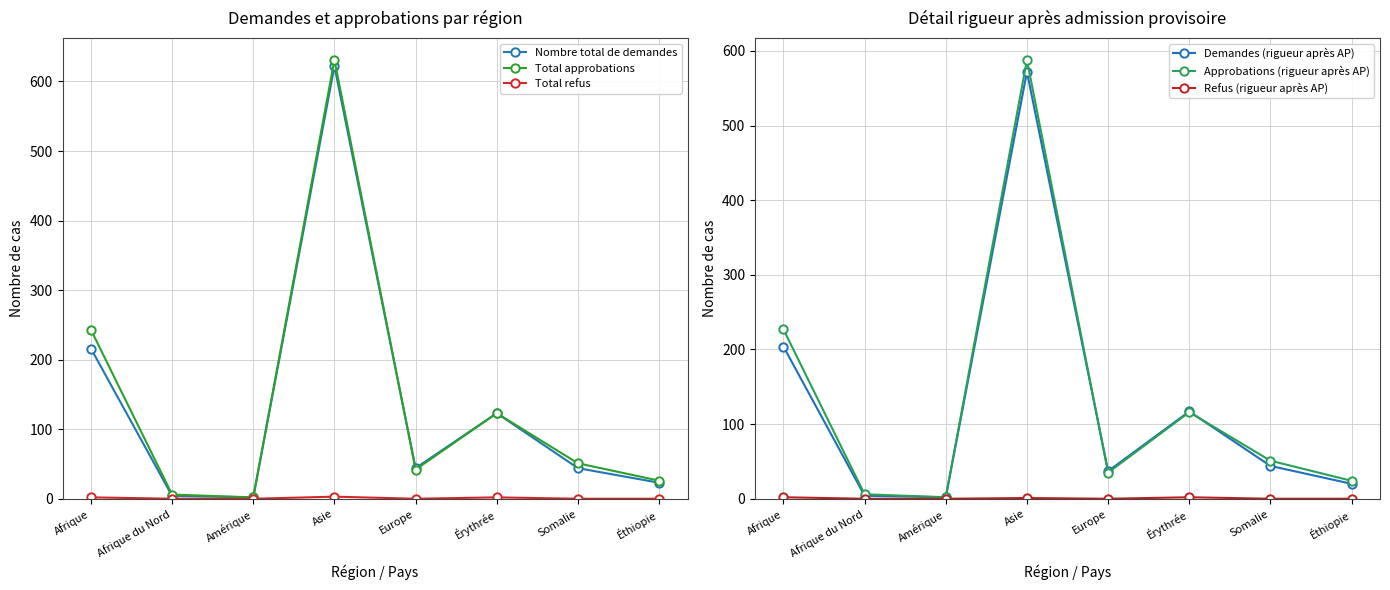

Where does the Demandes (rigueur après AP) series first go above 44?

Afrique